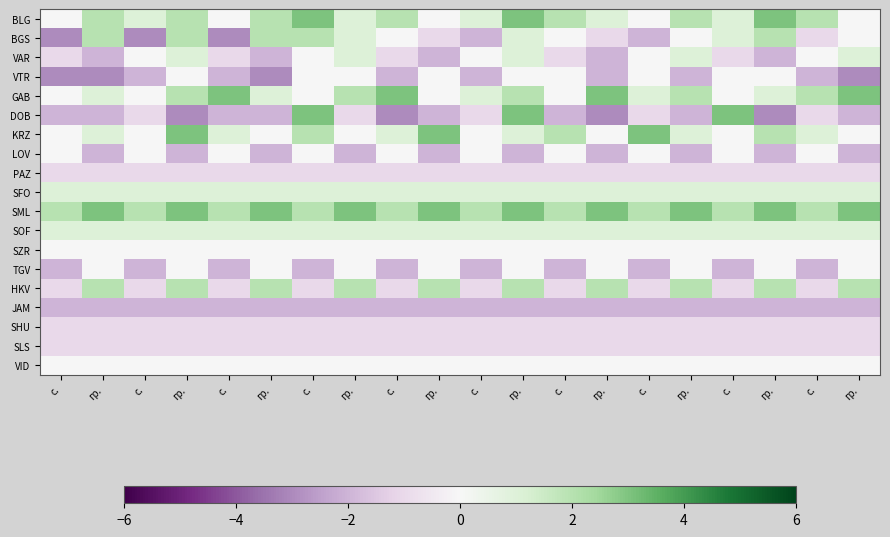

Reading left to right, what are all the values shown in this chart?

BLG: с.=0	гр.=2	с.=1	гр.=2	с.=0	гр.=2	с.=3	гр.=1	с.=2	гр.=0	с.=1	гр.=3	с.=2	гр.=1	с.=0	гр.=2	с.=1	гр.=3	с.=2	гр.=0
BGS: с.=-3	гр.=2	с.=-3	гр.=2	с.=-3	гр.=2	с.=2	гр.=1	с.=0	гр.=-1	с.=-2	гр.=1	с.=0	гр.=-1	с.=-2	гр.=0	с.=1	гр.=2	с.=-1	гр.=0
VAR: с.=-1	гр.=-2	с.=0	гр.=1	с.=-1	гр.=-2	с.=0	гр.=1	с.=-1	гр.=-2	с.=0	гр.=1	с.=-1	гр.=-2	с.=0	гр.=1	с.=-1	гр.=-2	с.=0	гр.=1
VTR: с.=-3	гр.=-3	с.=-2	гр.=0	с.=-2	гр.=-3	с.=0	гр.=0	с.=-2	гр.=0	с.=-2	гр.=0	с.=0	гр.=-2	с.=0	гр.=-2	с.=0	гр.=0	с.=-2	гр.=-3
GAB: с.=0	гр.=1	с.=0	гр.=2	с.=3	гр.=1	с.=0	гр.=2	с.=3	гр.=0	с.=1	гр.=2	с.=0	гр.=3	с.=1	гр.=2	с.=0	гр.=1	с.=2	гр.=3
DOB: с.=-2	гр.=-2	с.=-1	гр.=-3	с.=-2	гр.=-2	с.=3	гр.=-1	с.=-3	гр.=-2	с.=-1	гр.=3	с.=-2	гр.=-3	с.=-1	гр.=-2	с.=3	гр.=-3	с.=-1	гр.=-2
KRZ: с.=0	гр.=1	с.=0	гр.=3	с.=1	гр.=0	с.=2	гр.=0	с.=1	гр.=3	с.=0	гр.=1	с.=2	гр.=0	с.=3	гр.=1	с.=0	гр.=2	с.=1	гр.=0
LOV: с.=0	гр.=-2	с.=0	гр.=-2	с.=0	гр.=-2	с.=0	гр.=-2	с.=0	гр.=-2	с.=0	гр.=-2	с.=0	гр.=-2	с.=0	гр.=-2	с.=0	гр.=-2	с.=0	гр.=-2
PAZ: с.=-1	гр.=-1	с.=-1	гр.=-1	с.=-1	гр.=-1	с.=-1	гр.=-1	с.=-1	гр.=-1	с.=-1	гр.=-1	с.=-1	гр.=-1	с.=-1	гр.=-1	с.=-1	гр.=-1	с.=-1	гр.=-1
SFO: с.=1	гр.=1	с.=1	гр.=1	с.=1	гр.=1	с.=1	гр.=1	с.=1	гр.=1	с.=1	гр.=1	с.=1	гр.=1	с.=1	гр.=1	с.=1	гр.=1	с.=1	гр.=1
SML: с.=2	гр.=3	с.=2	гр.=3	с.=2	гр.=3	с.=2	гр.=3	с.=2	гр.=3	с.=2	гр.=3	с.=2	гр.=3	с.=2	гр.=3	с.=2	гр.=3	с.=2	гр.=3
SOF: с.=1	гр.=1	с.=1	гр.=1	с.=1	гр.=1	с.=1	гр.=1	с.=1	гр.=1	с.=1	гр.=1	с.=1	гр.=1	с.=1	гр.=1	с.=1	гр.=1	с.=1	гр.=1
SZR: с.=0	гр.=0	с.=0	гр.=0	с.=0	гр.=0	с.=0	гр.=0	с.=0	гр.=0	с.=0	гр.=0	с.=0	гр.=0	с.=0	гр.=0	с.=0	гр.=0	с.=0	гр.=0
TGV: с.=-2	гр.=0	с.=-2	гр.=0	с.=-2	гр.=0	с.=-2	гр.=0	с.=-2	гр.=0	с.=-2	гр.=0	с.=-2	гр.=0	с.=-2	гр.=0	с.=-2	гр.=0	с.=-2	гр.=0
HKV: с.=-1	гр.=2	с.=-1	гр.=2	с.=-1	гр.=2	с.=-1	гр.=2	с.=-1	гр.=2	с.=-1	гр.=2	с.=-1	гр.=2	с.=-1	гр.=2	с.=-1	гр.=2	с.=-1	гр.=2
JAM: с.=-2	гр.=-2	с.=-2	гр.=-2	с.=-2	гр.=-2	с.=-2	гр.=-2	с.=-2	гр.=-2	с.=-2	гр.=-2	с.=-2	гр.=-2	с.=-2	гр.=-2	с.=-2	гр.=-2	с.=-2	гр.=-2
SHU: с.=-1	гр.=-1	с.=-1	гр.=-1	с.=-1	гр.=-1	с.=-1	гр.=-1	с.=-1	гр.=-1	с.=-1	гр.=-1	с.=-1	гр.=-1	с.=-1	гр.=-1	с.=-1	гр.=-1	с.=-1	гр.=-1
SLS: с.=-1	гр.=-1	с.=-1	гр.=-1	с.=-1	гр.=-1	с.=-1	гр.=-1	с.=-1	гр.=-1	с.=-1	гр.=-1	с.=-1	гр.=-1	с.=-1	гр.=-1	с.=-1	гр.=-1	с.=-1	гр.=-1
VID: с.=0	гр.=0	с.=0	гр.=0	с.=0	гр.=0	с.=0	гр.=0	с.=0	гр.=0	с.=0	гр.=0	с.=0	гр.=0	с.=0	гр.=0	с.=0	гр.=0	с.=0	гр.=0